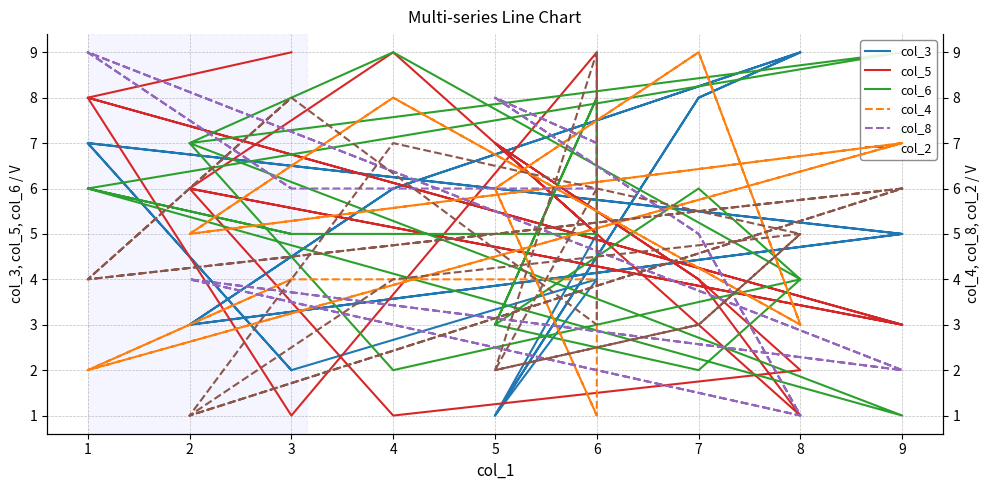

What is the difference between the maximum and second lowest values in the col_2 series?

8